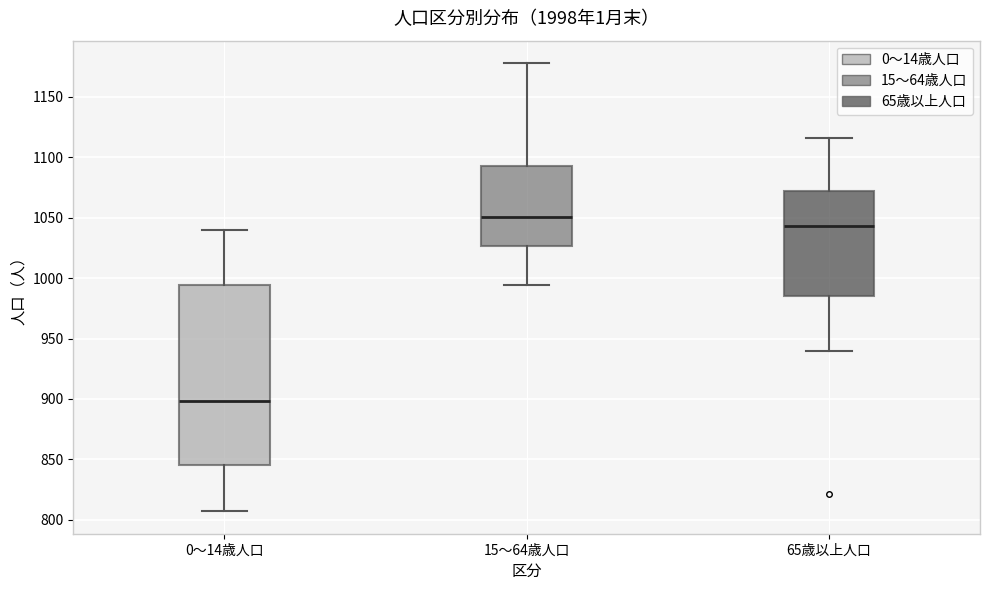

Which box has the lowest median line?

0～14歳人口